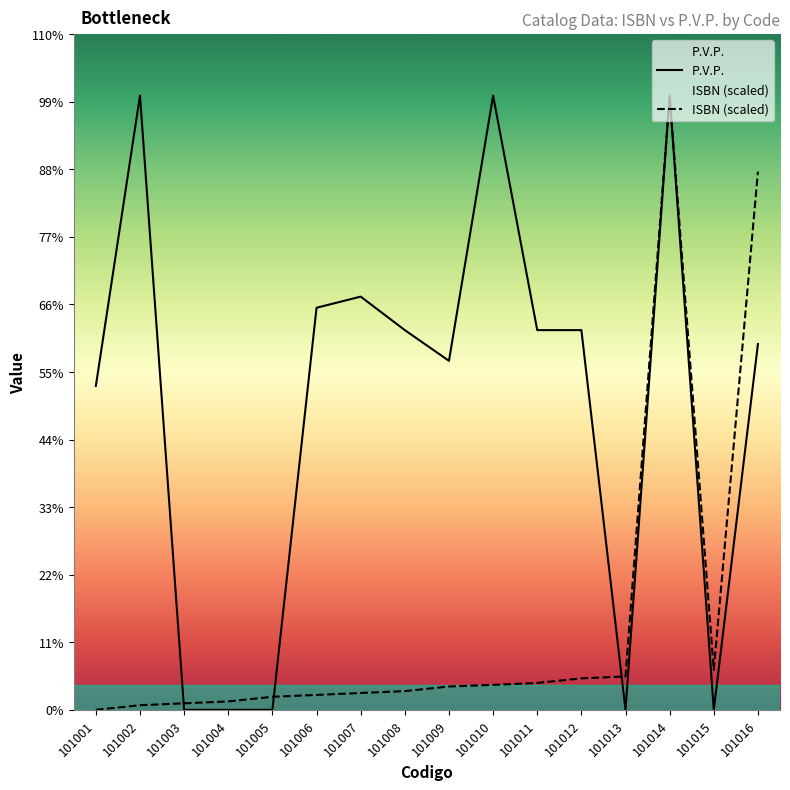

Rank the series by their maximum value, from highest to lowest.

ISBN, P.V.P.